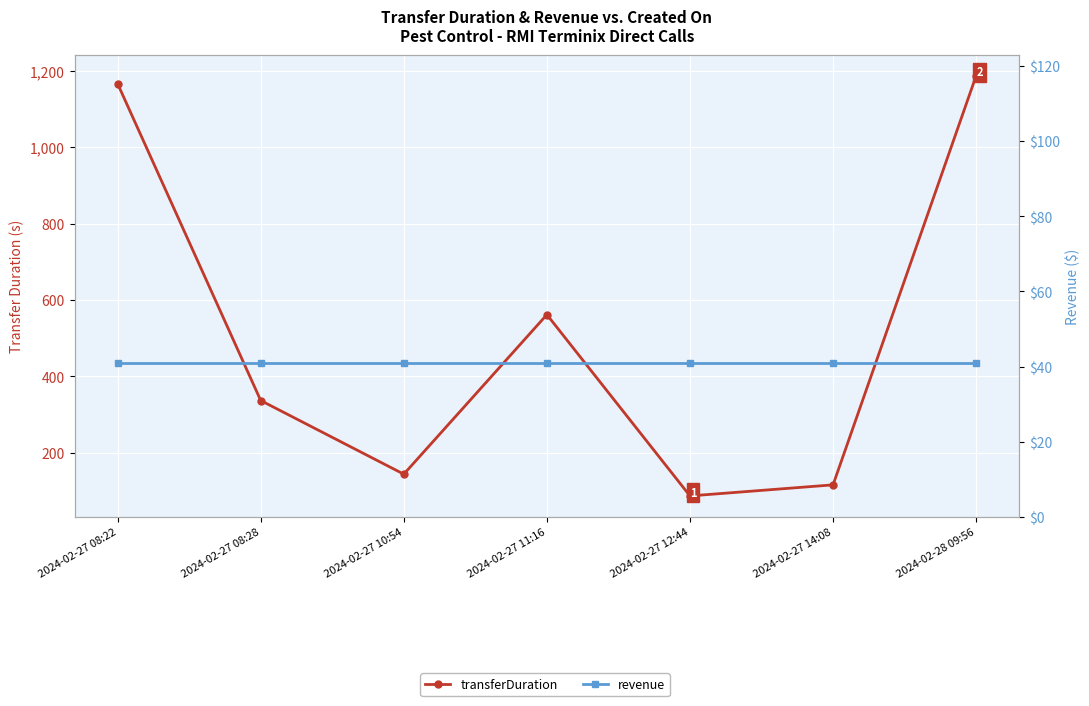

What is the label of the 2nd point from the left?

2024-02-27 08:28